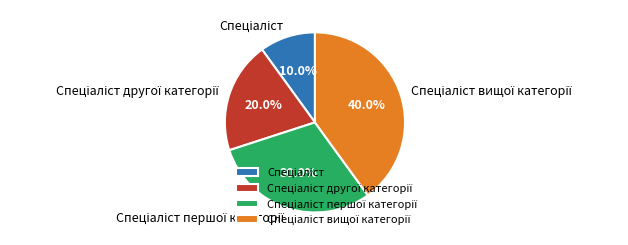

Is there a majority slice in this chart?

No